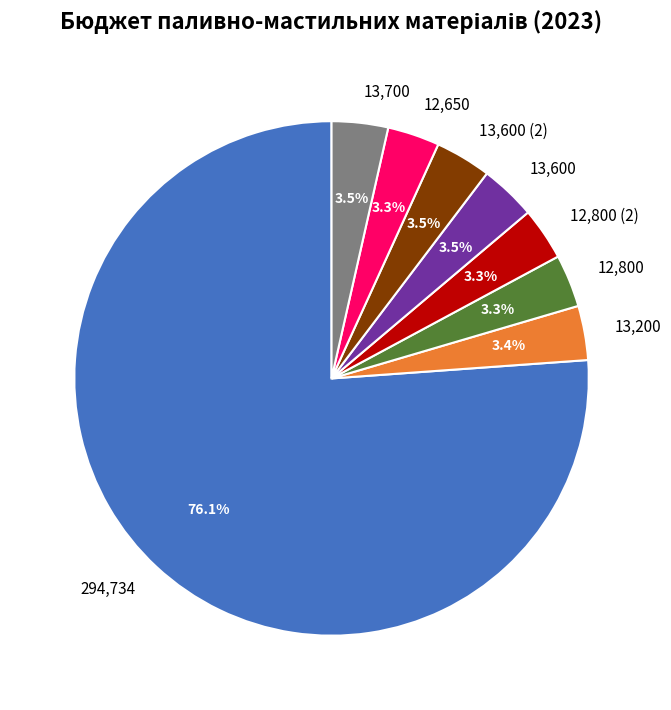

What is the ratio of the value at 13,600 (2) to the value at 12,650?

1.1